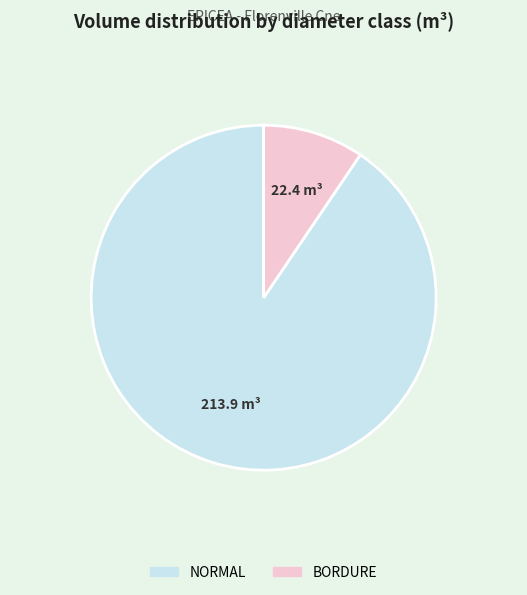

Rank the categories by value from highest to lowest.

NORMAL, BORDURE